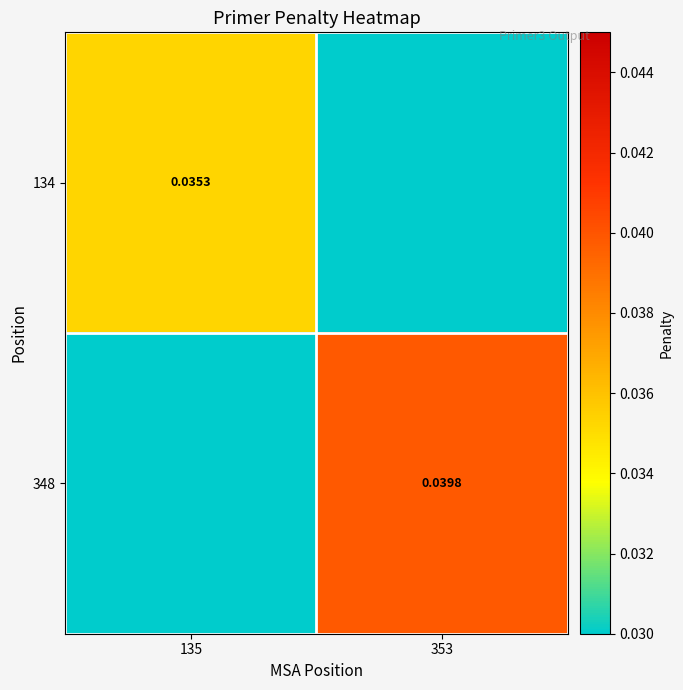

The 134 series shows 0.0 at 135. True or false?

True